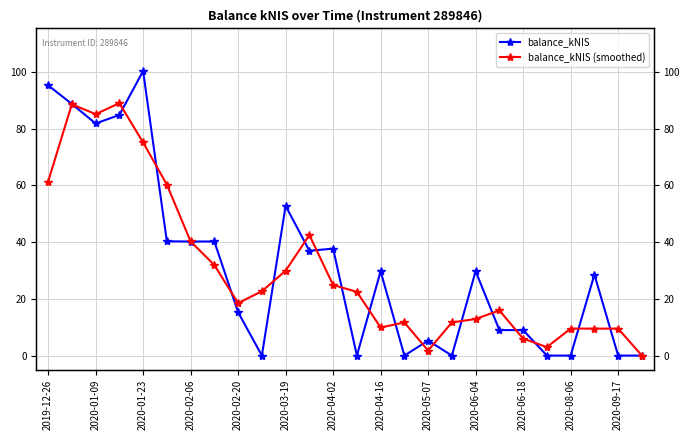

What position from the left is 2020-02-20?

9